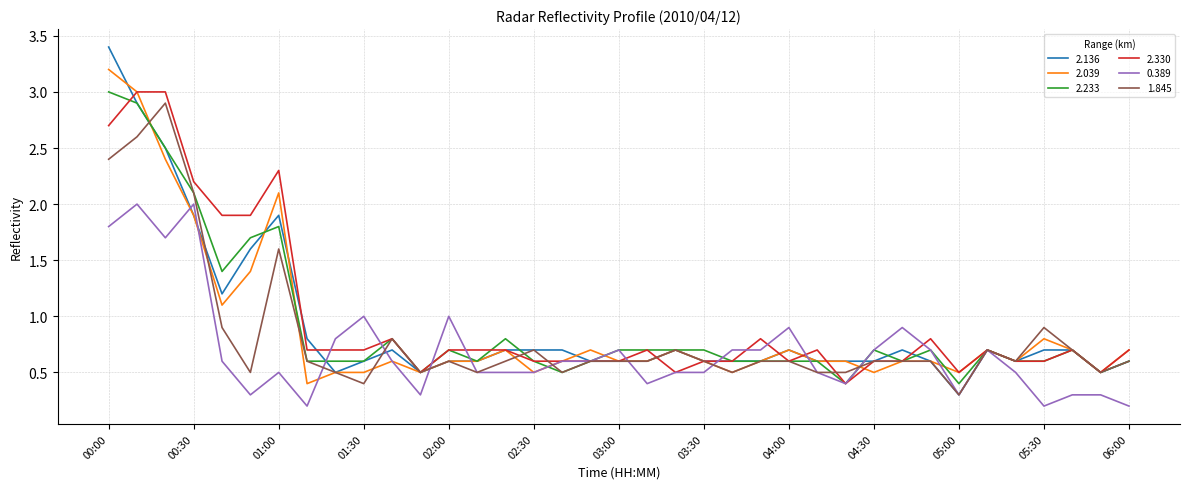

What is the sum of all 0.389 values?

25.6